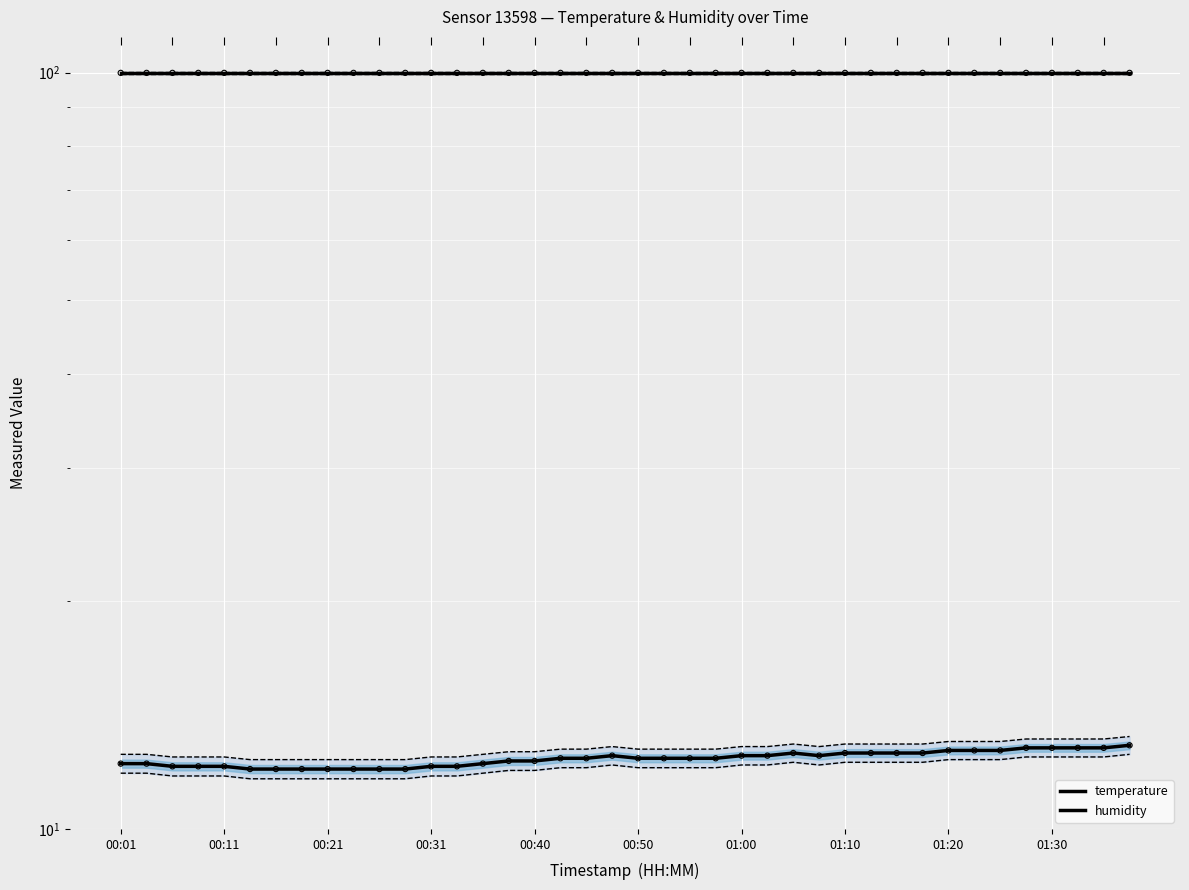

Which series has the largest total across all categories?

humidity